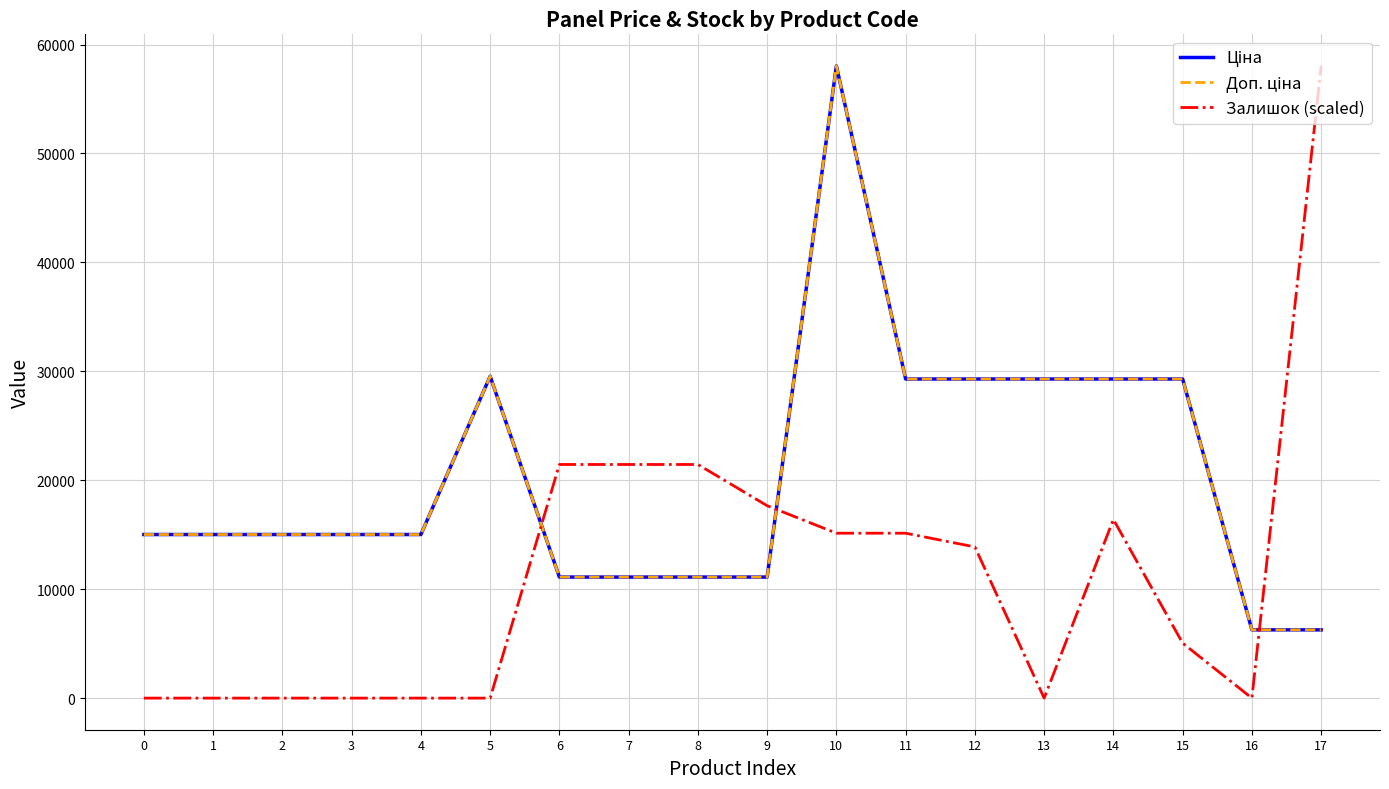

How many data points in Залишок (scaled) are above 13878?

9